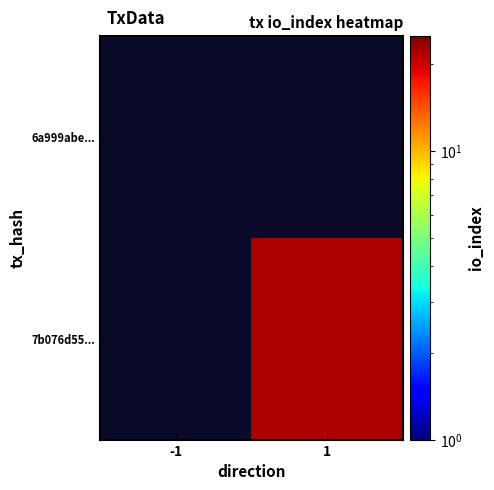

At -1, list the series in order from smallest to largest.

6a999abe..., 7b076d55...